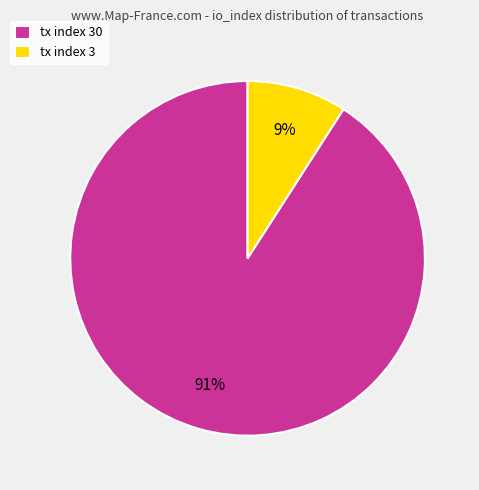

Is it true that tx index 3 is 2% of the pie?

False